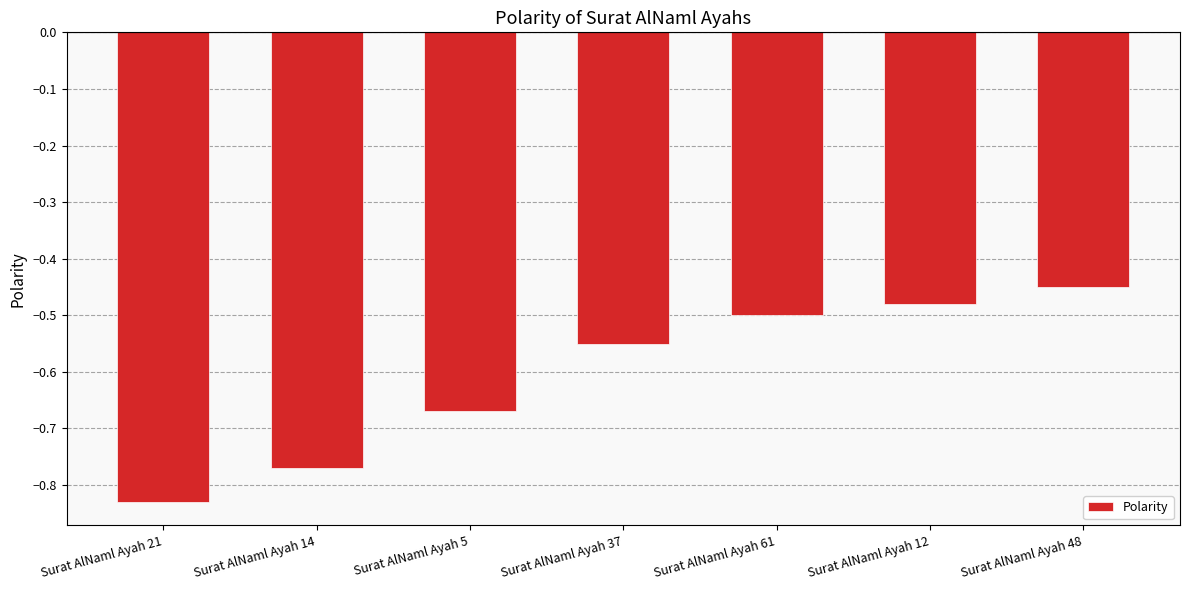

What is the label of the 2nd bar from the right?

Surat AlNaml Ayah 12